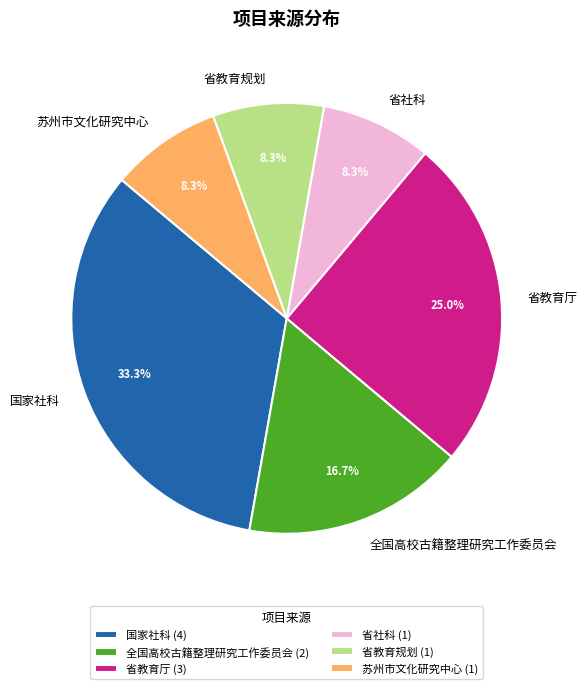

Combined, do 苏州市文化研究中心 and 省社科 account for over 50%?

No